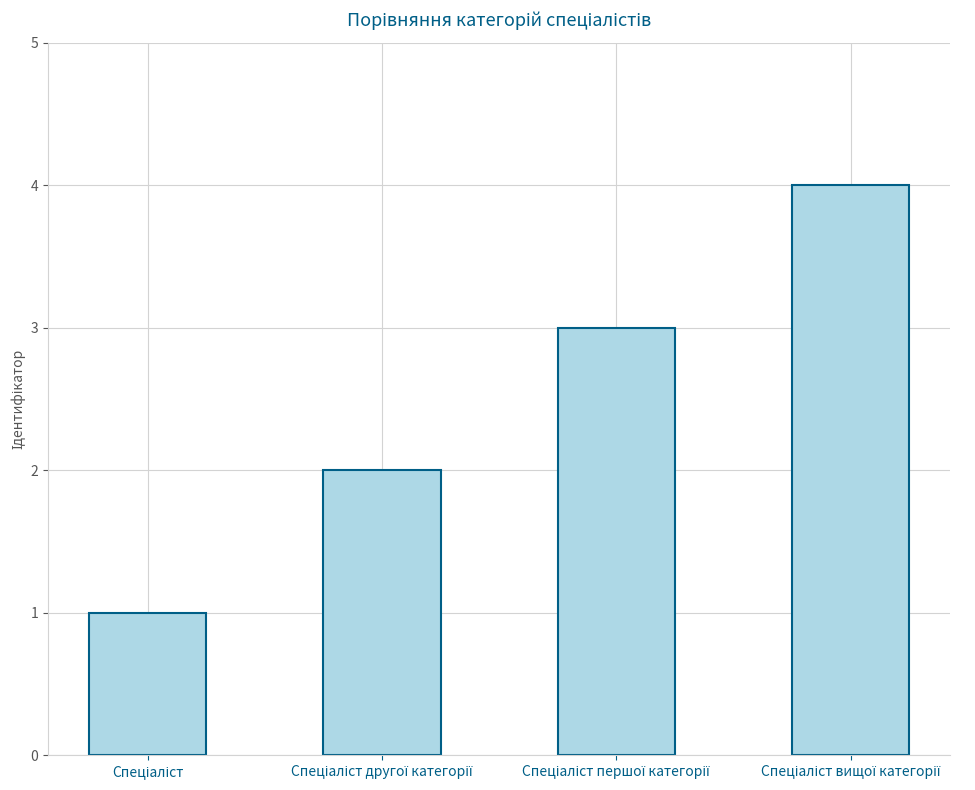

What is the maximum value shown in the chart?

4